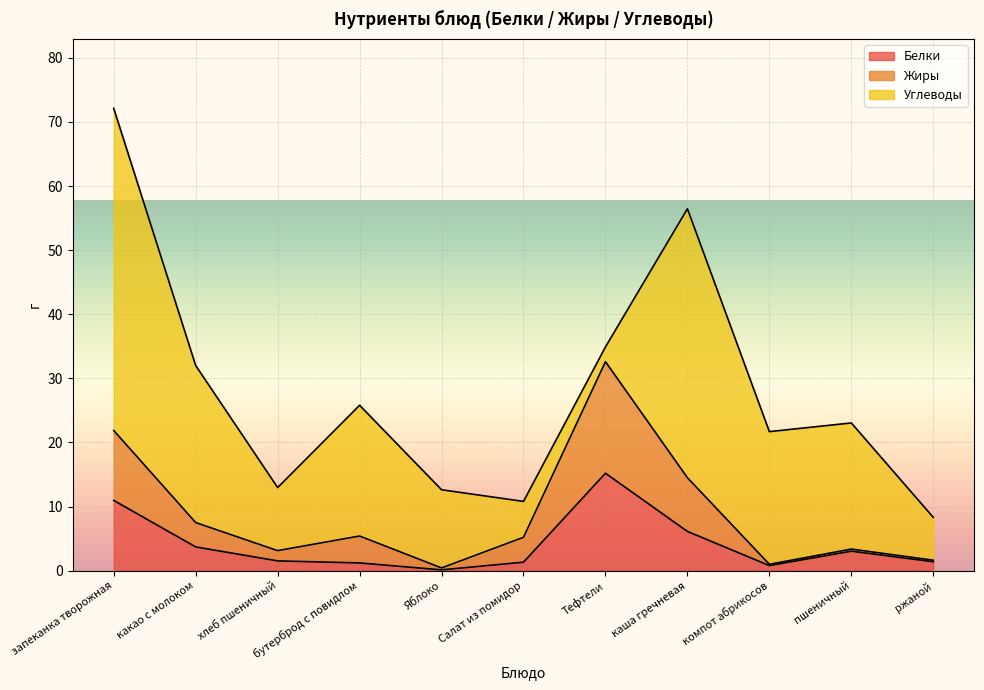

The Белки series shows 10.3 at Тефтели. True or false?

False